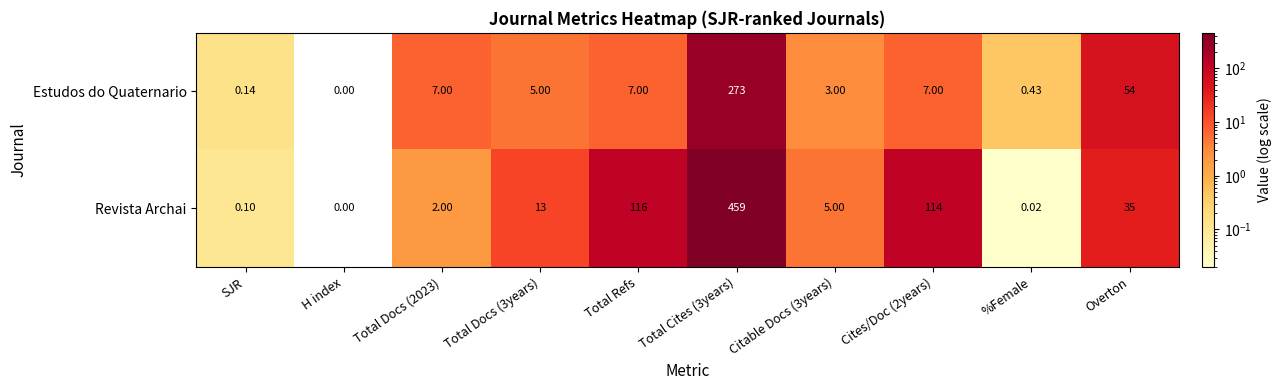

Which series changed the most between H index and Total Cites (3years)?

Revista Archai